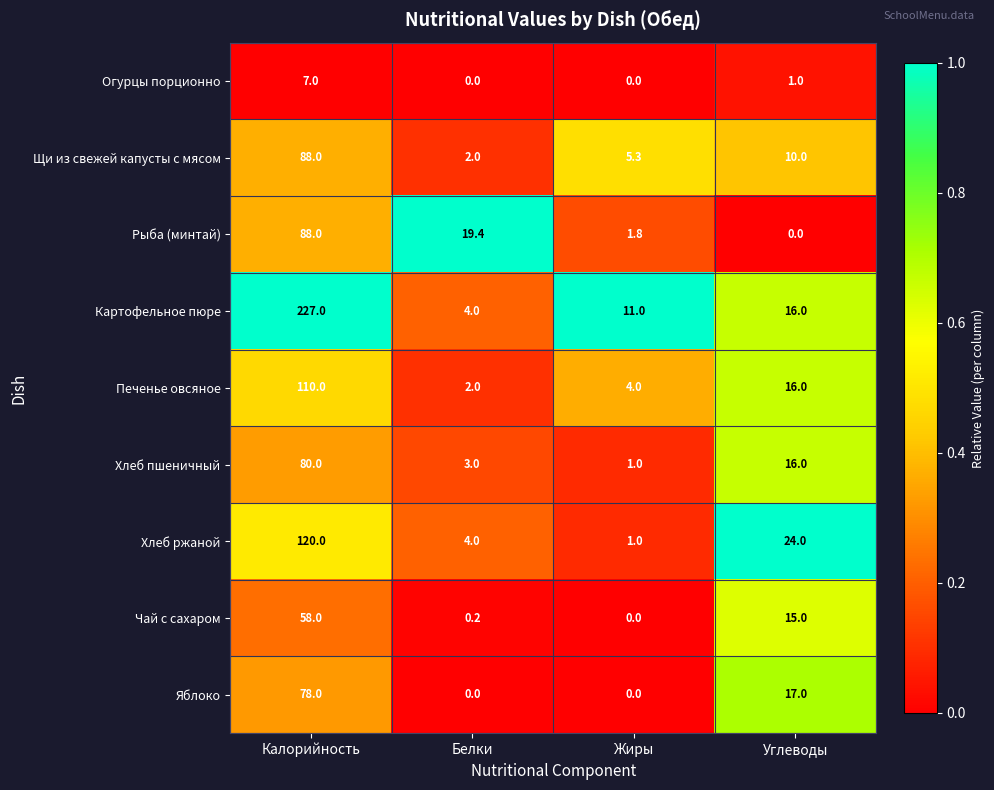

What is the total value across all series at Жиры?

24.1